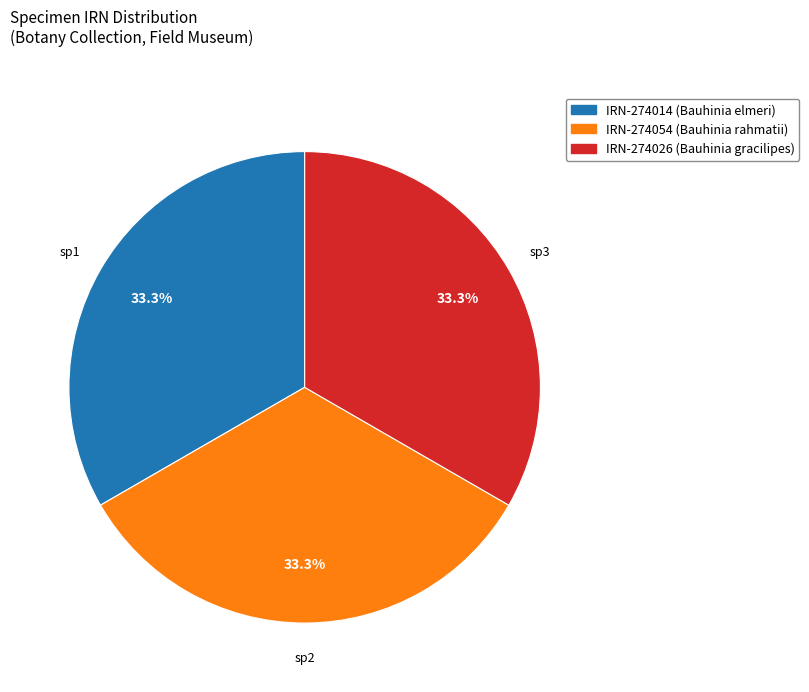

Is there a majority slice in this chart?

No